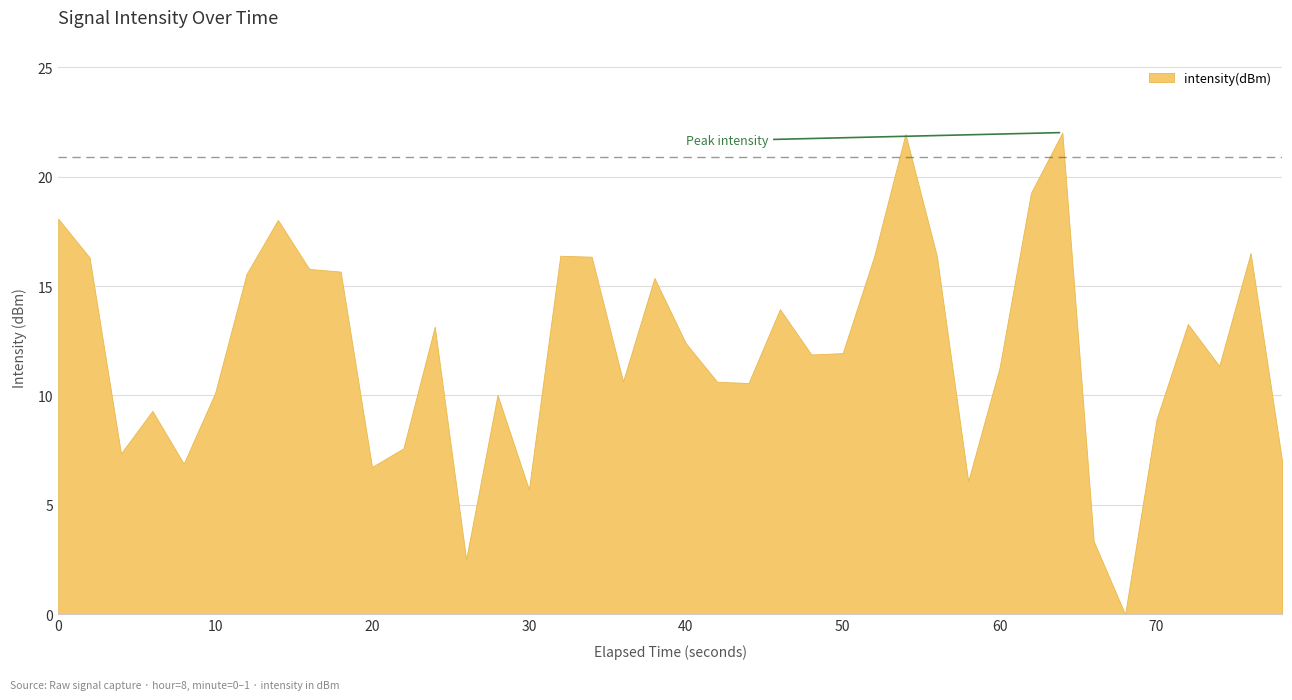

The value at 10 is 10.1. True or false?

True